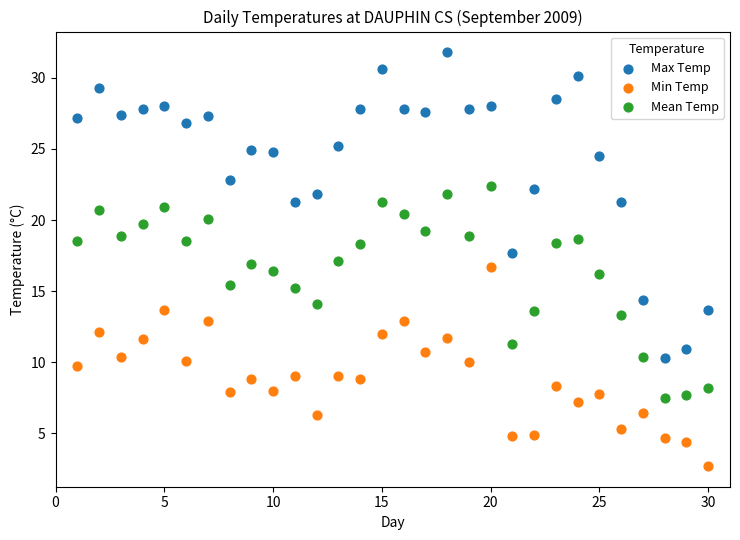

Which series reaches the maximum Y coordinate?

Max Temp